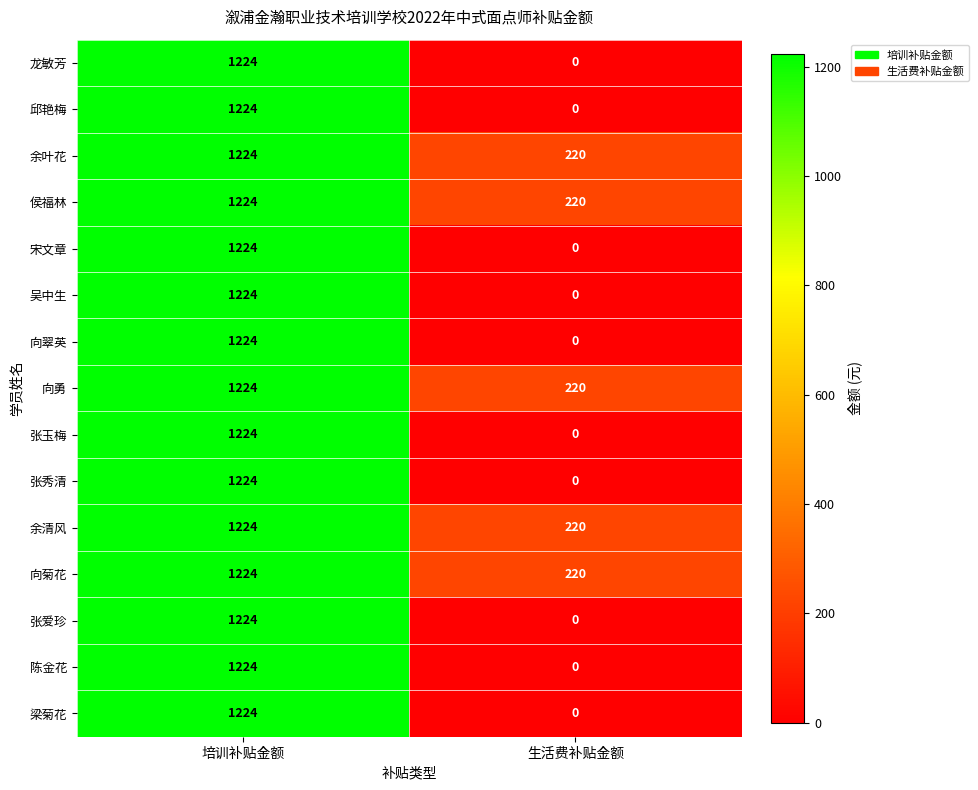

What value does the 侯福林 series have at 生活费补贴金额?

220